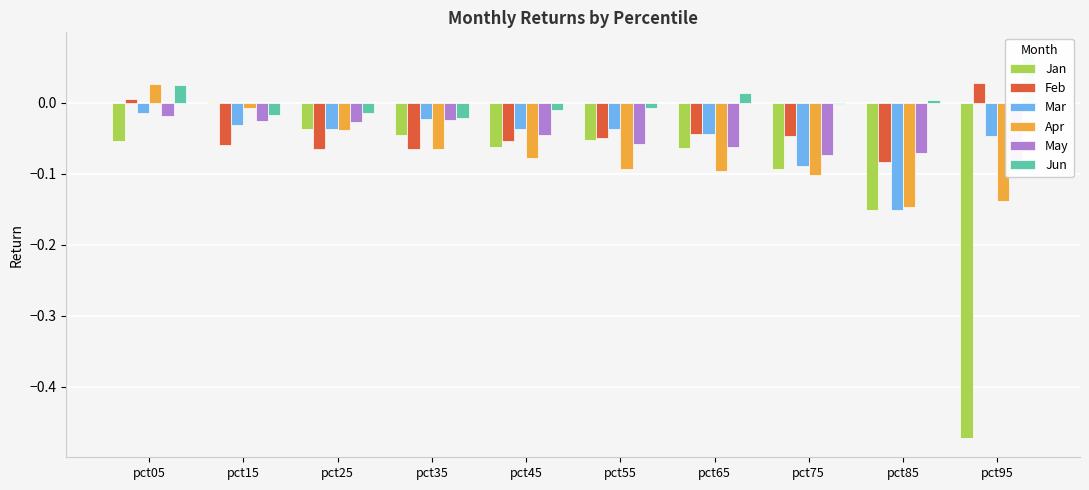

Which category has the highest value in the Mar series?

pct05